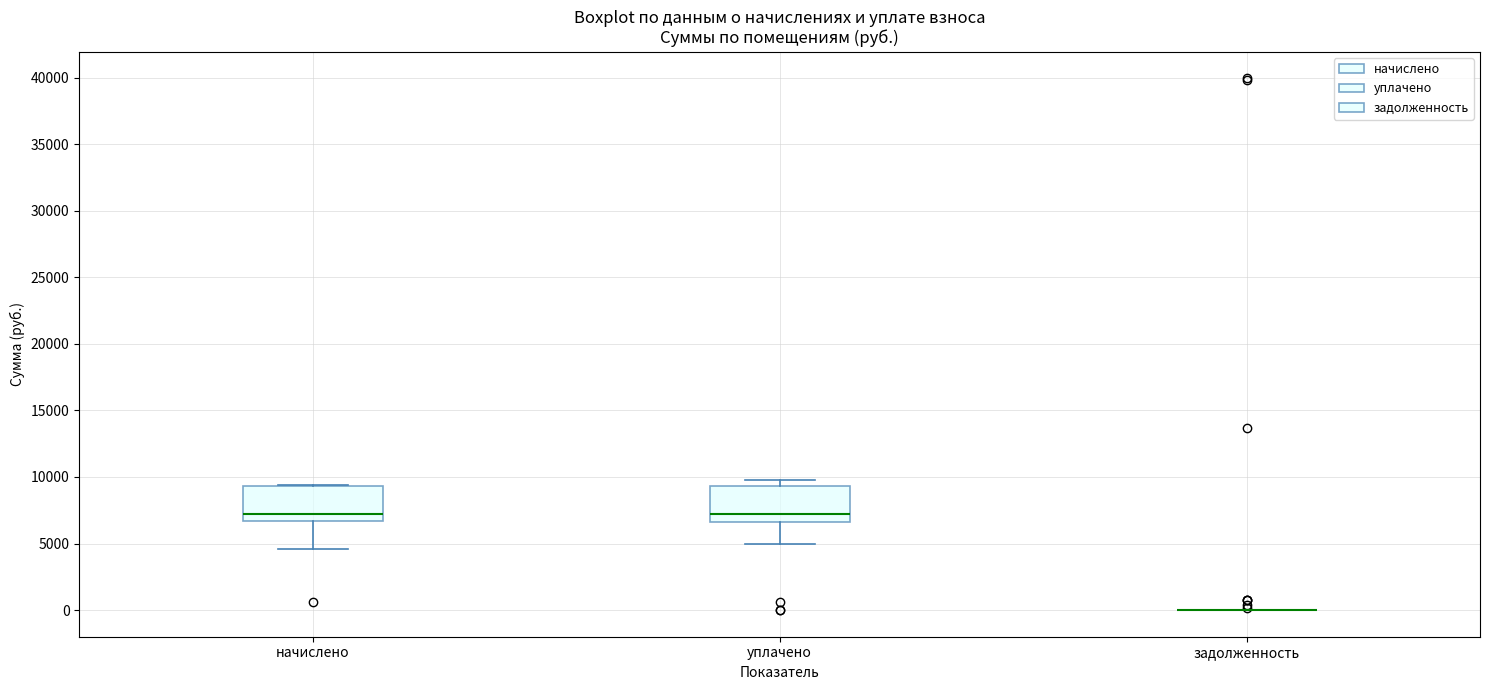

Where does the median line of the box for уплачено sit on the y-axis? The values are not printed on the chart, so give them approximately, as read against the axis.

7000